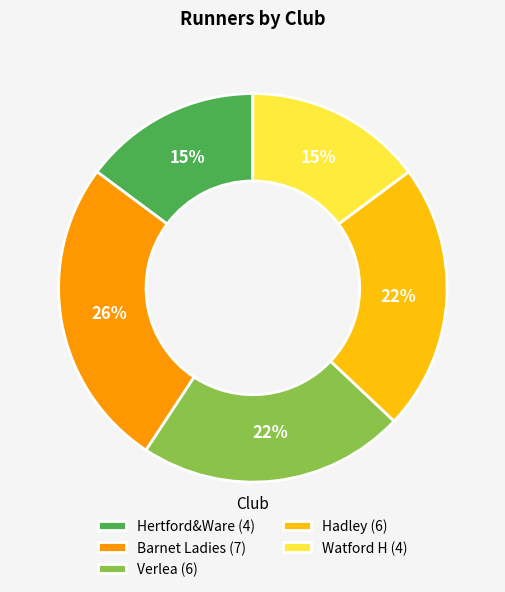

Is the sum of Hertford&Ware (4) and Verlea (6) greater than half?

No